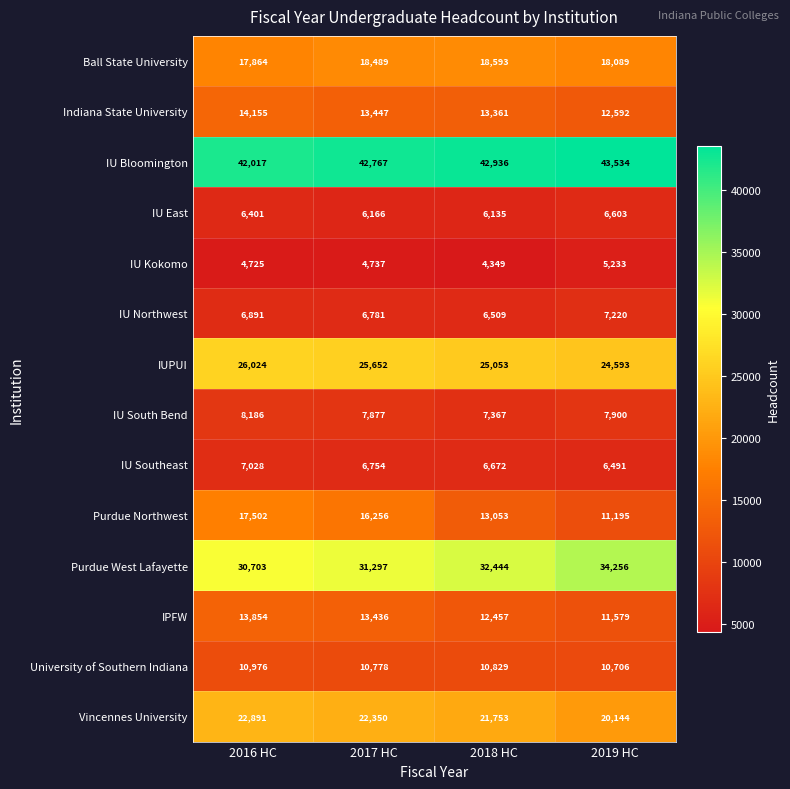

Rank the series at 2018 HC from lowest to highest value.

IU Kokomo, IU East, IU Northwest, IU Southeast, IU South Bend, University of Southern Indiana, IPFW, Purdue Northwest, Indiana State University, Ball State University, Vincennes University, IUPUI, Purdue West Lafayette, IU Bloomington